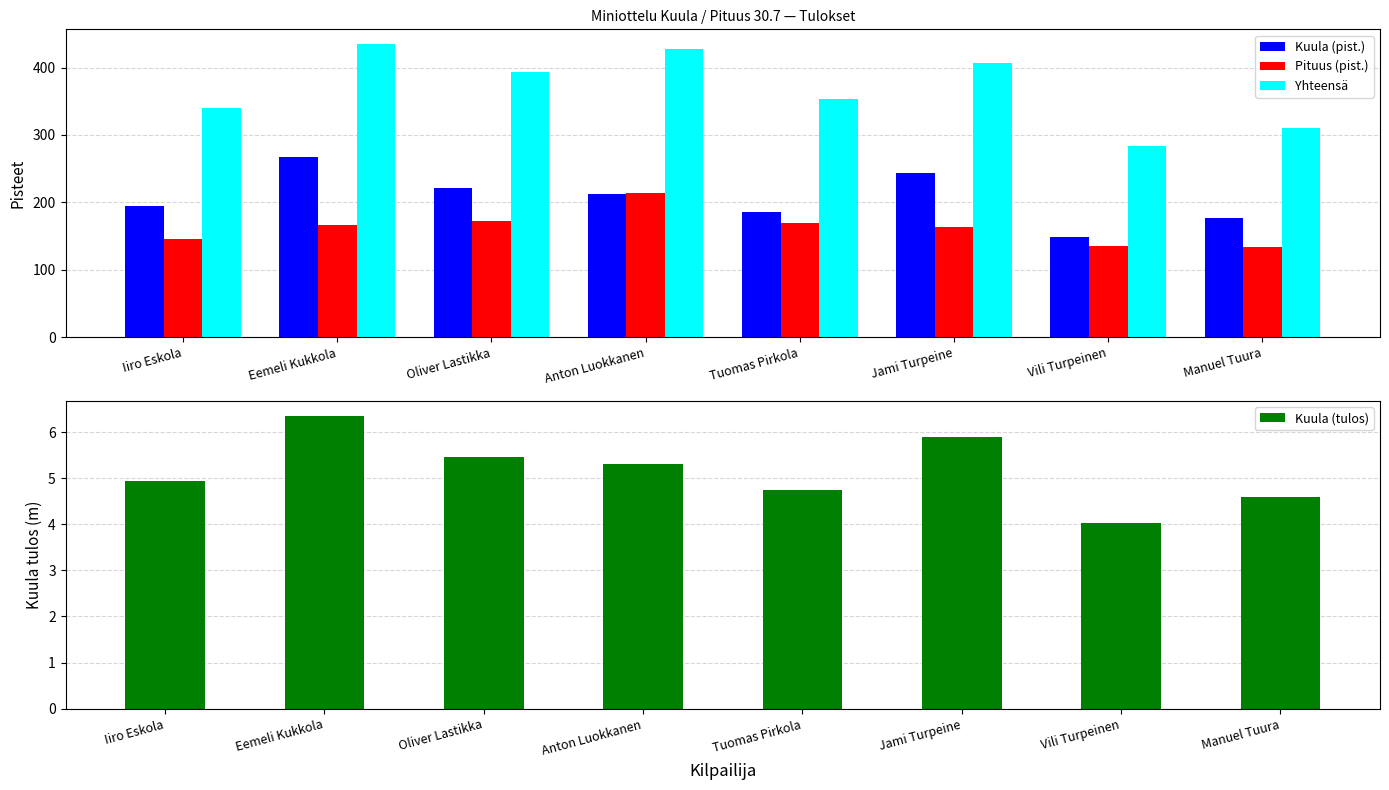

Rank the series by their maximum value, from lowest to highest.

Kuula (tulos), Pituus (pist.), Kuula (pist.), Yhteensä